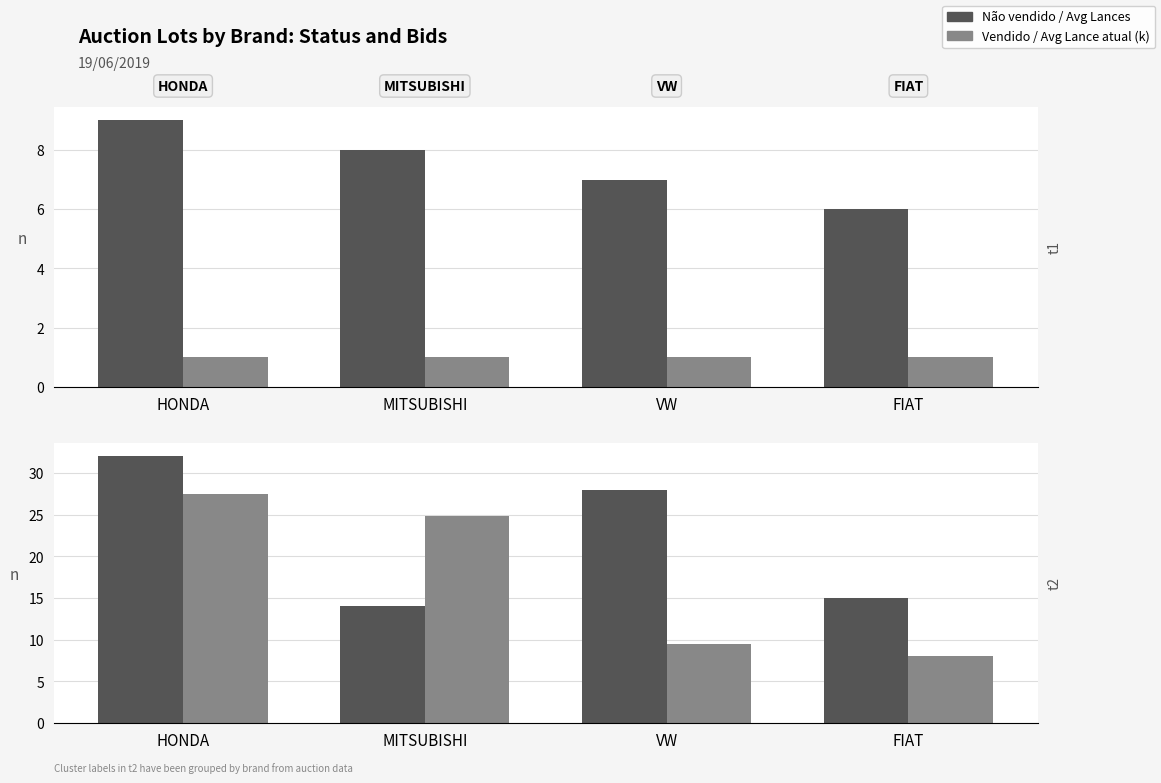

Which label corresponds to the largest value in the chart?

HONDA